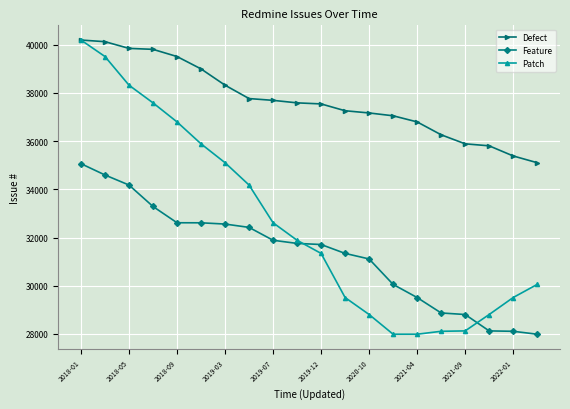

Which series has the widest spread of values?

Patch